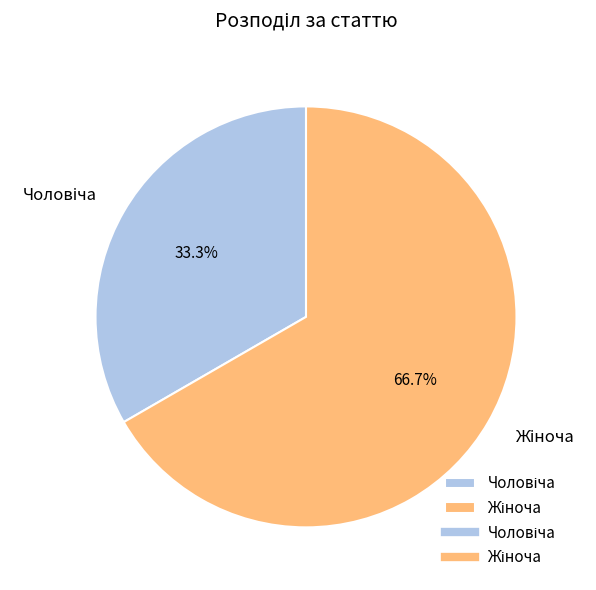

Is there a majority slice in this chart?

Yes